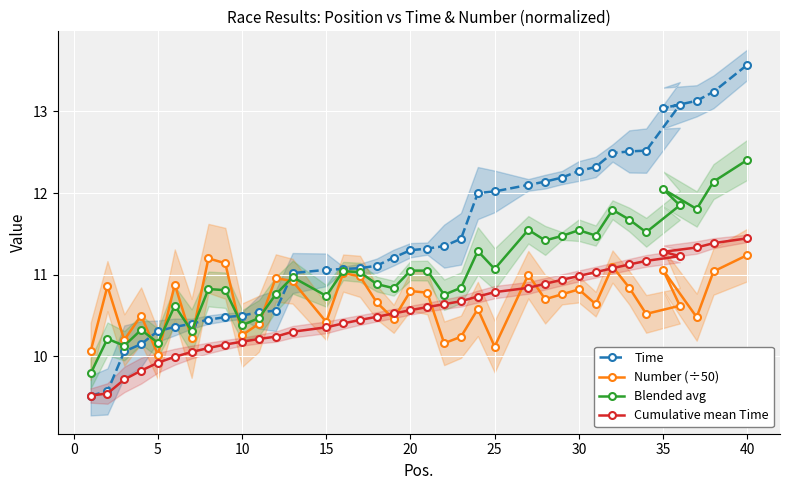

What is the difference between the Blended avg values at 20 and 15?

0.3